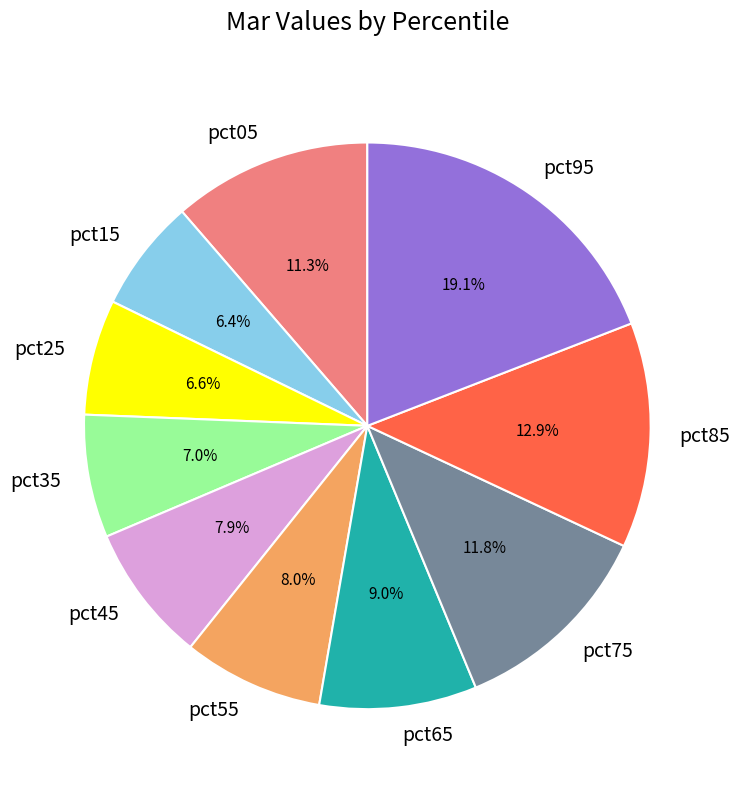

Between pct35 and pct85, which is larger?

pct85